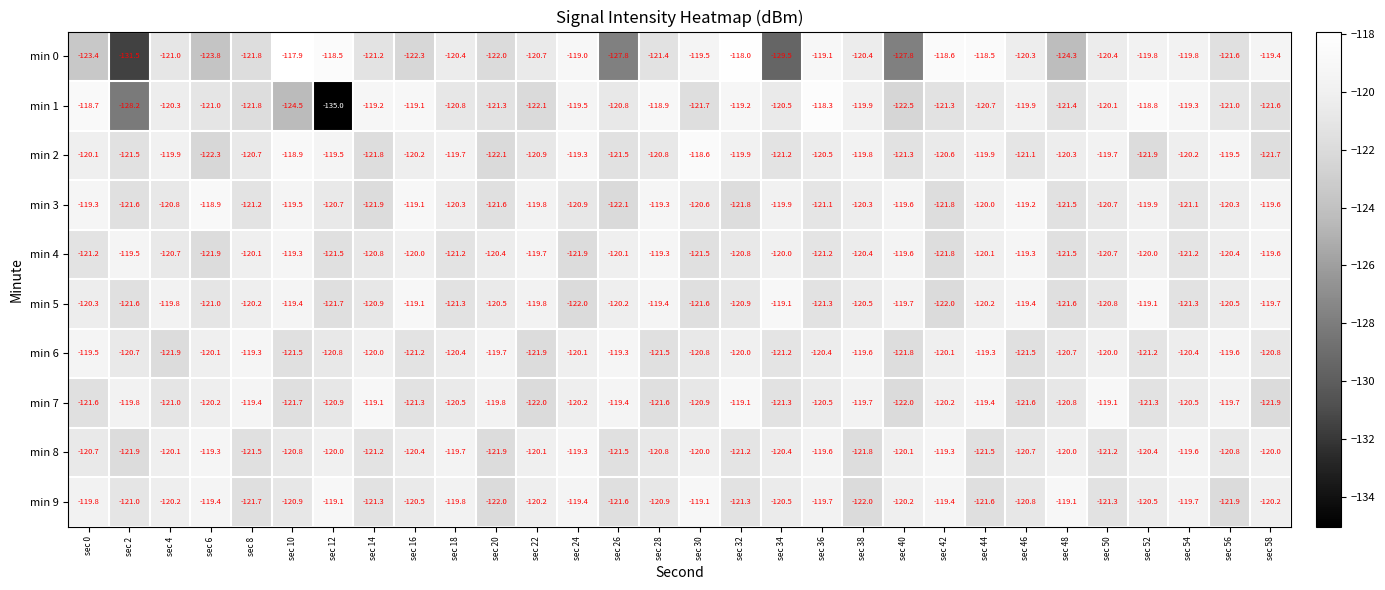

Which series changed the most between sec 24 and sec 34?

min 0